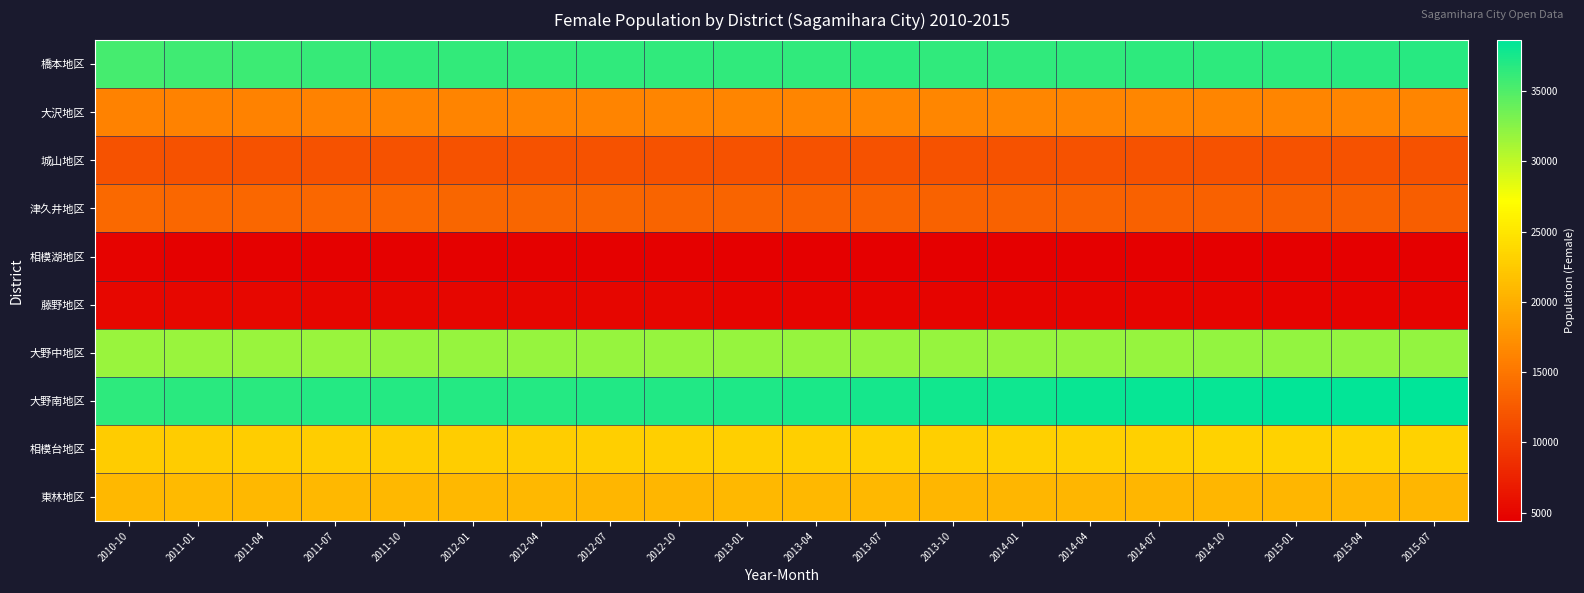

Which series has the widest spread of values?

大野南地区